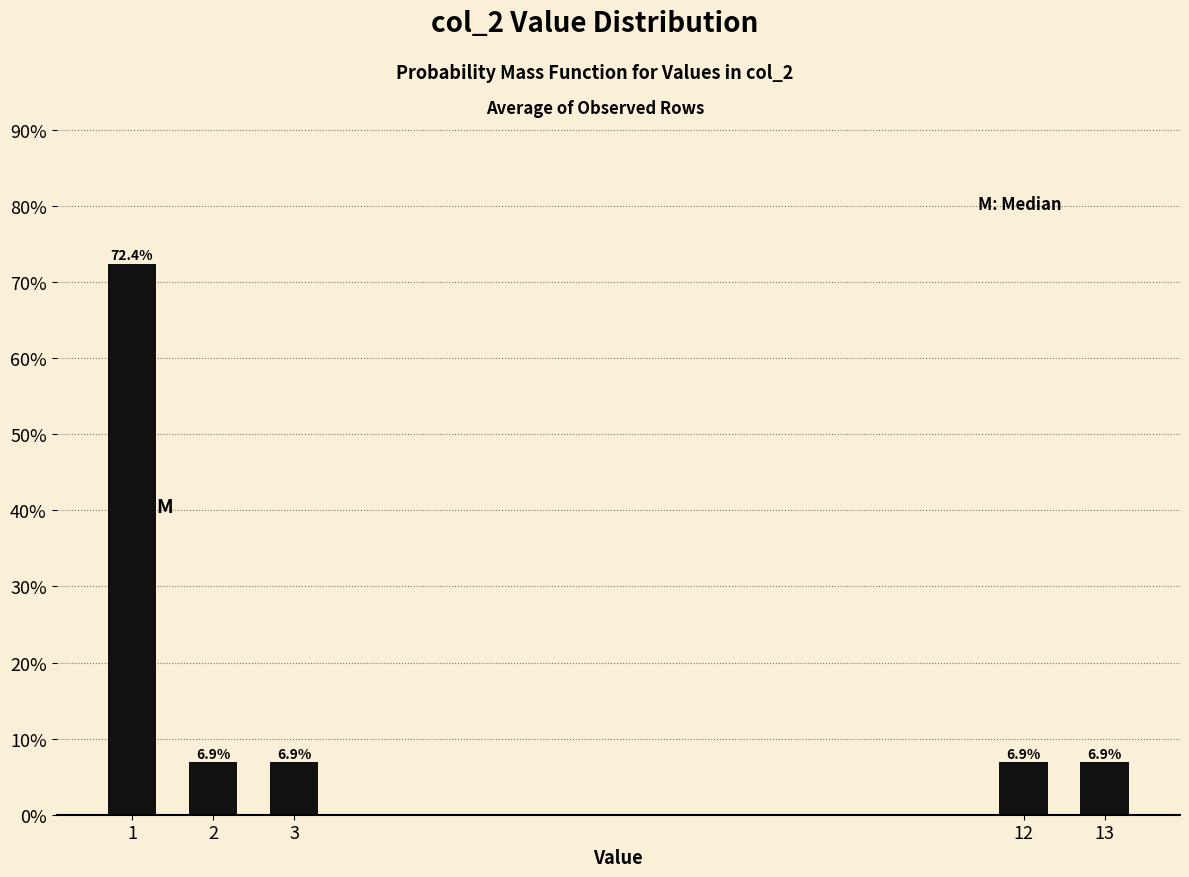

Are the bars horizontal?

No